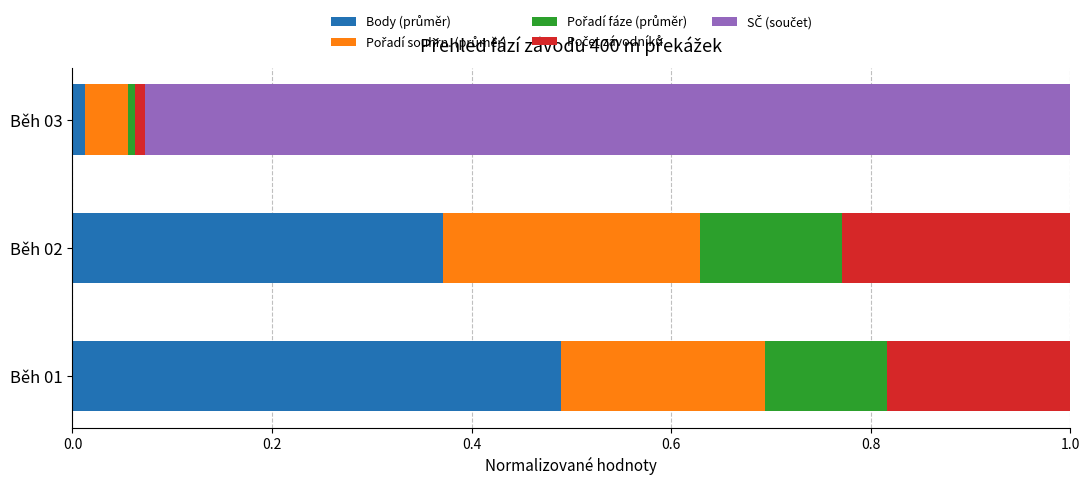

What is the total value across all series at Běh 02?

1.0